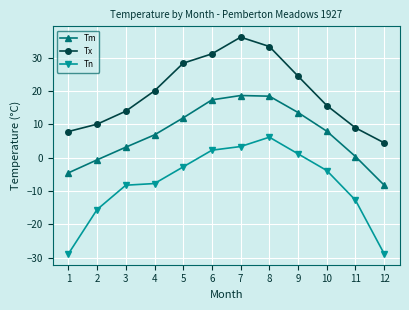

What is the maximum value shown in the chart?

36.1